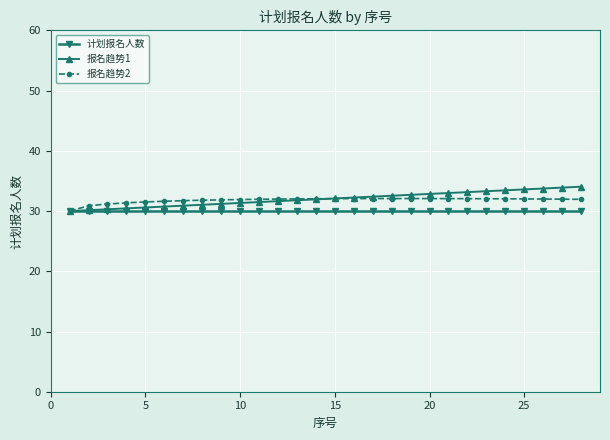

What is the value of the 计划报名人数 point at the 4th from the left?

30.0